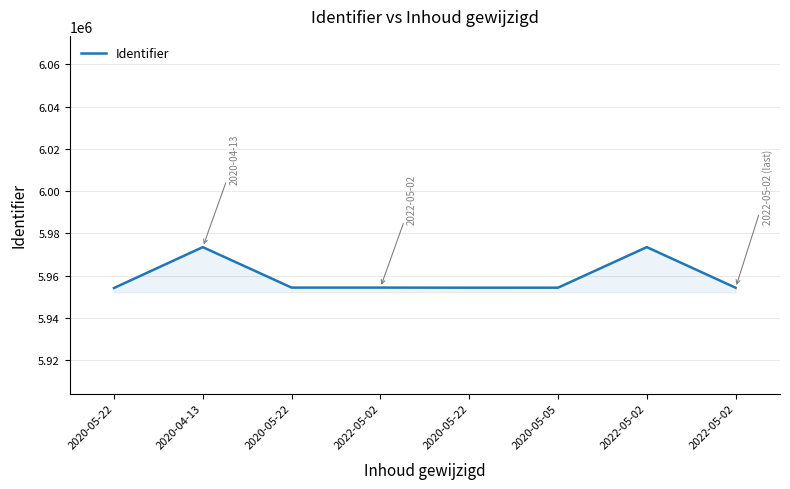

What is the maximum value shown in the chart?

5973506